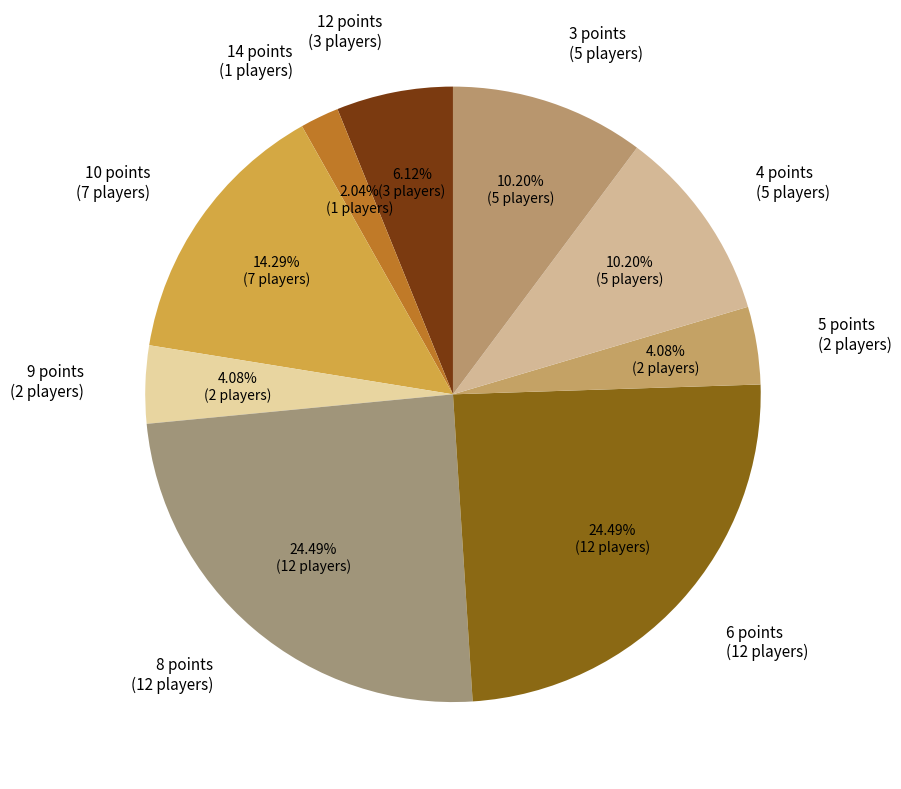

What percentage do 3 points and 4 points together represent?

20.4%